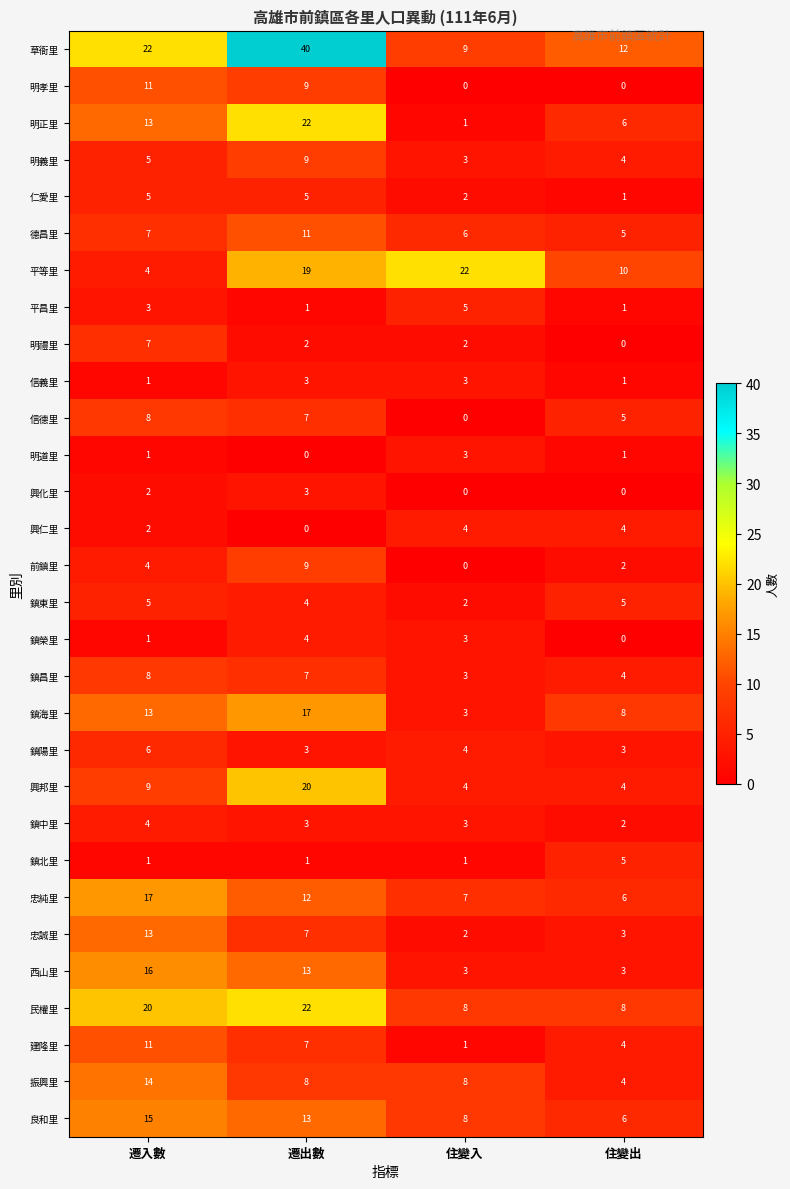

What is the total value across all series at 遷入數?

248